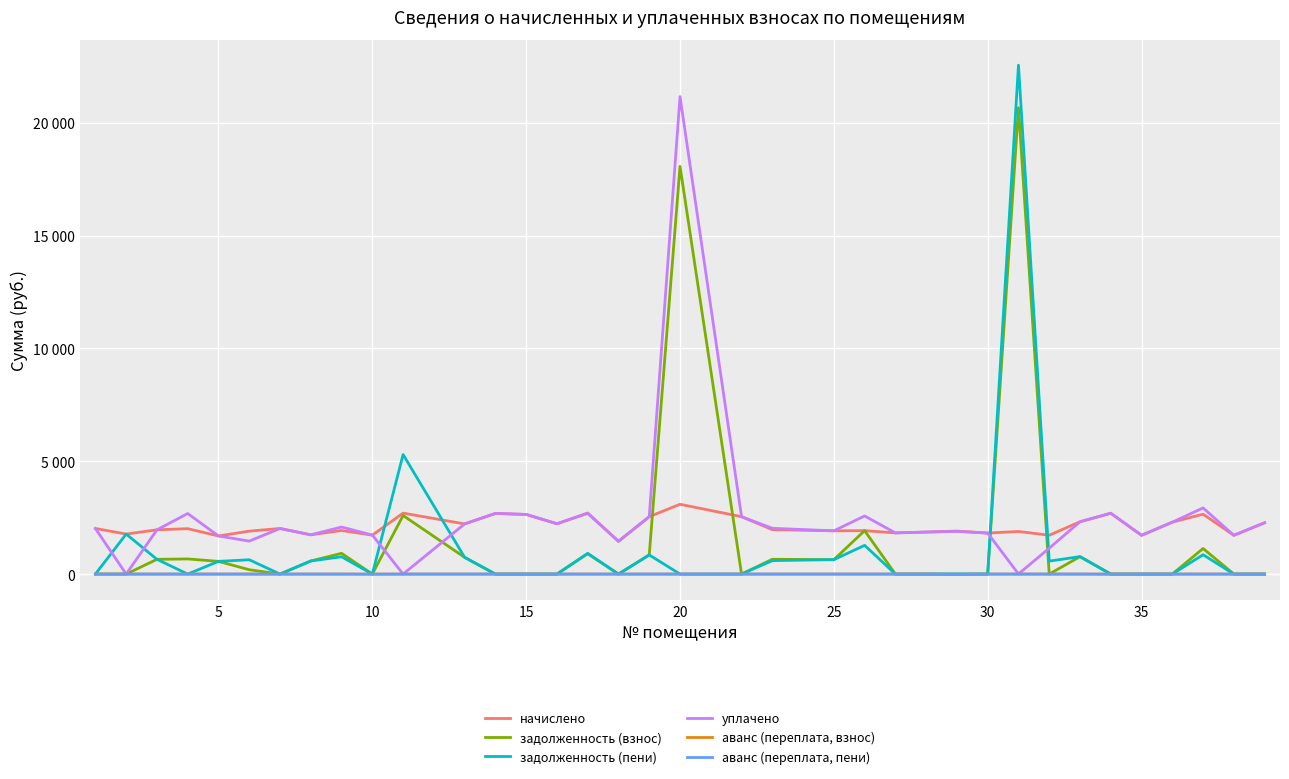

What are all the series names shown in the legend?

начислено, задолженность (взнос), задолженность (пени), уплачено, аванс (переплата, взнос), аванс (переплата, пени)